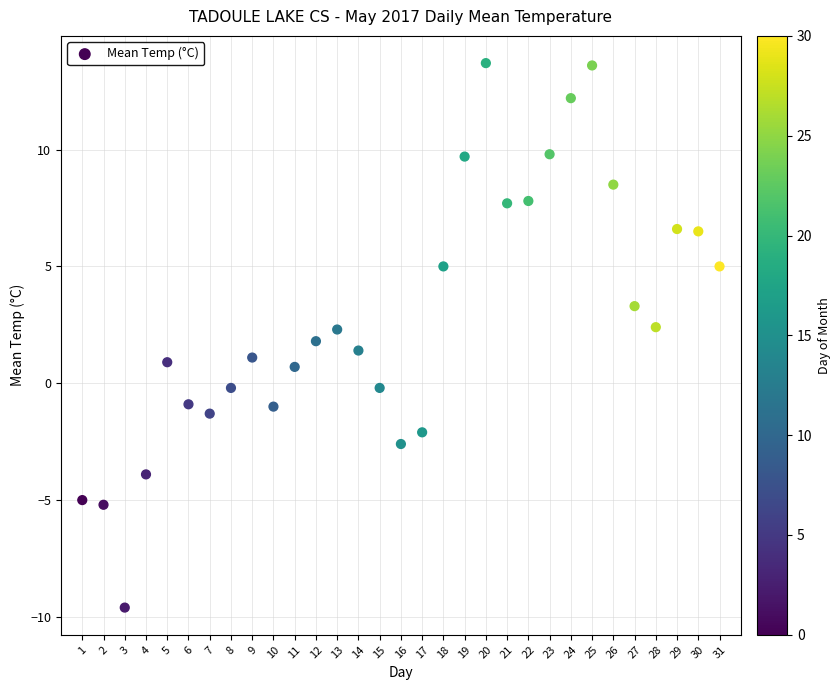

What is the range of X values (max minus min)?

30.0